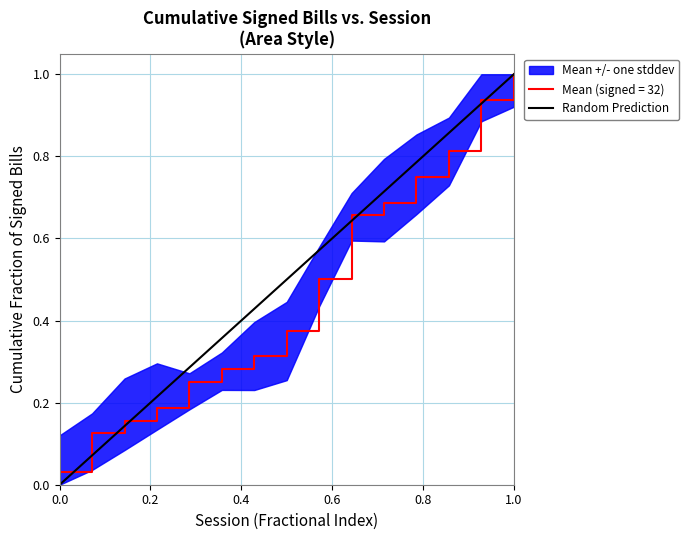

The Mean (signed = 32) series shows 1.5 at 1.0. True or false?

False